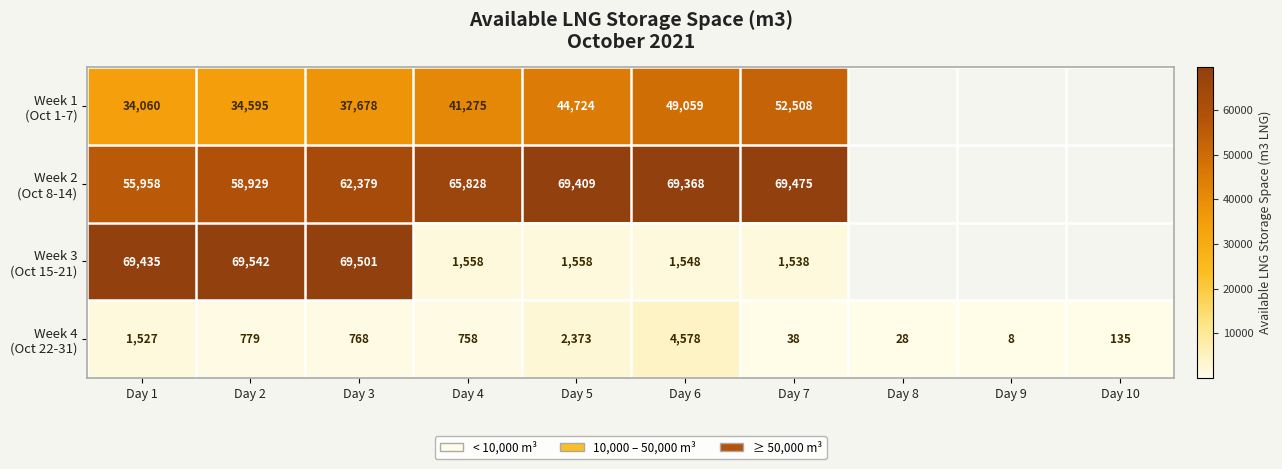

What is the difference between the highest and lowest values at Day 5?

67851